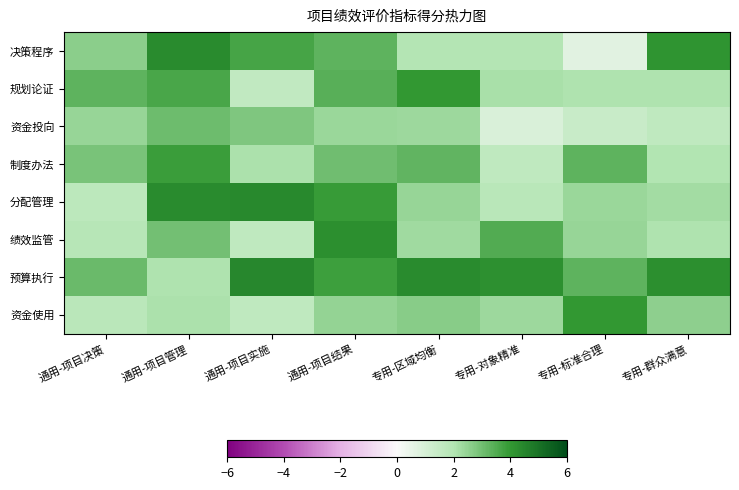

Which category has the lowest value across all series?

专用-标准合理